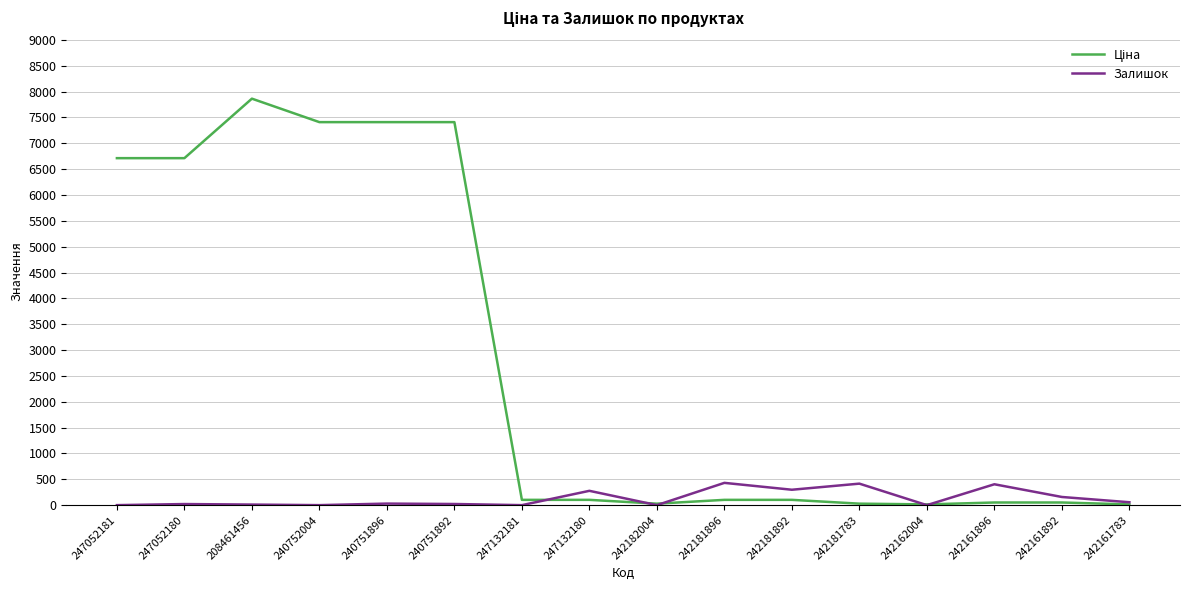

Which label corresponds to the largest value in the chart?

208461456